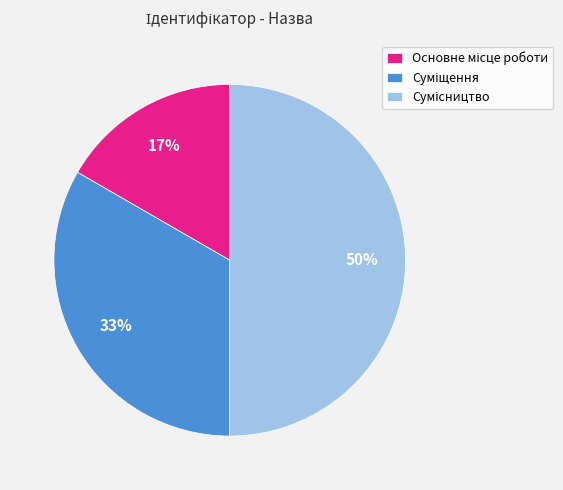

Which slice is the smallest?

Основне місце роботи